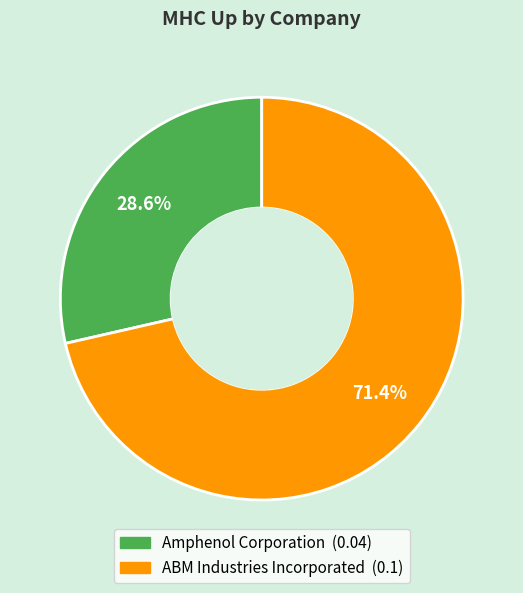

Is the sum of ABM Industries Incorporated and Amphenol Corporation greater than half?

Yes